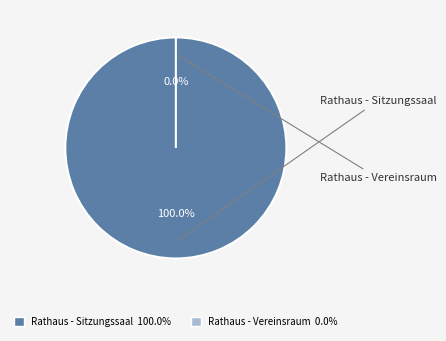

Combined, do Rathaus - Sitzungssaal and Rathaus - Vereinsraum account for over 50%?

Yes